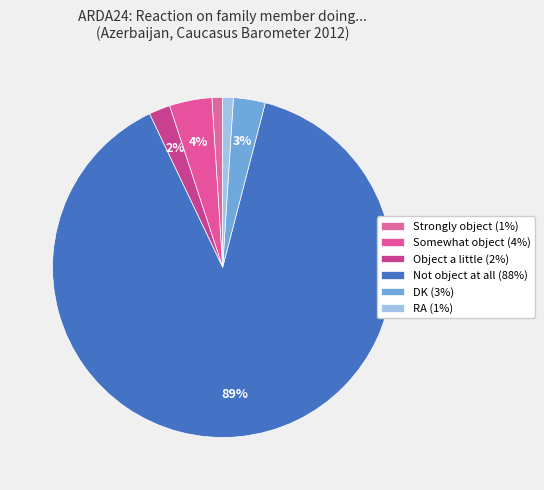

Count the number of slices in the pie.

6